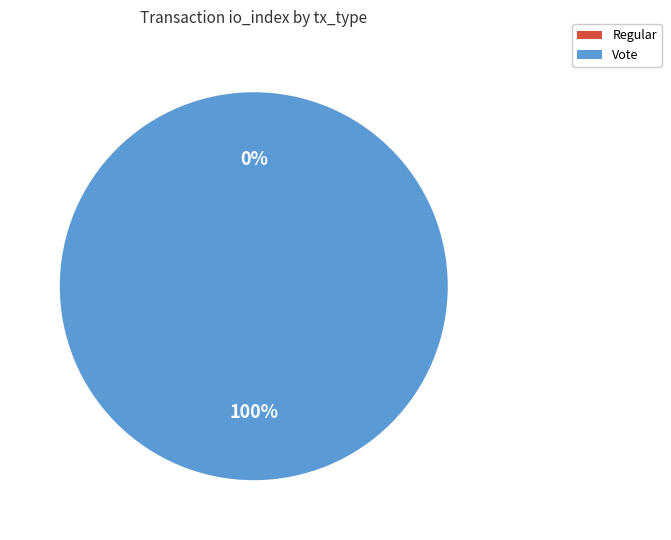

To the nearest percent, what percentage of the pie is Vote?

100%